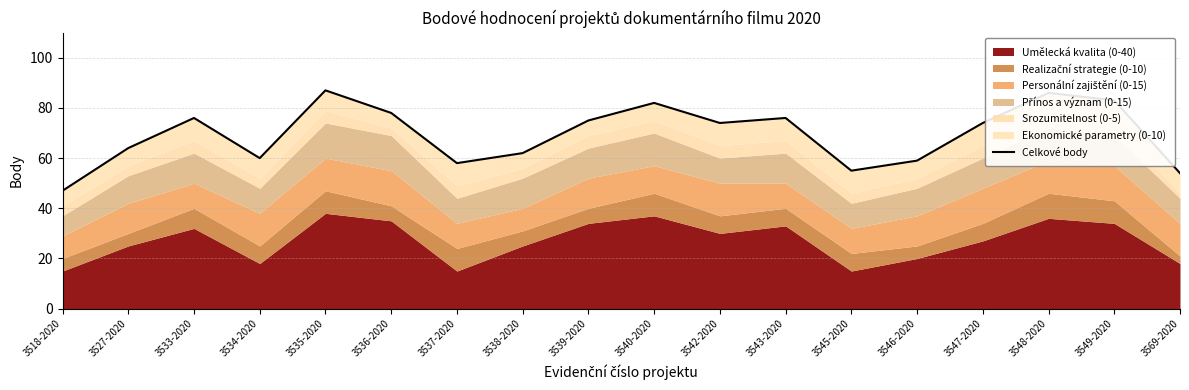

Where is the first local maximum?

3533-2020